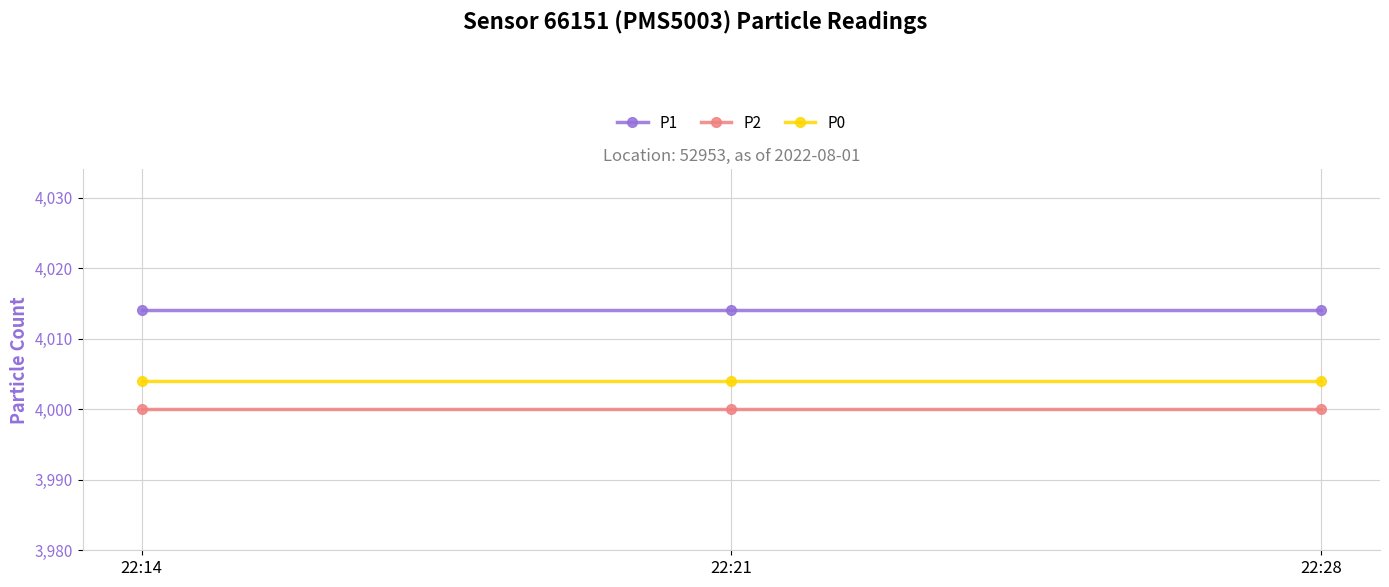

True or false: P1 has a value of 6244 at 22:28.

False